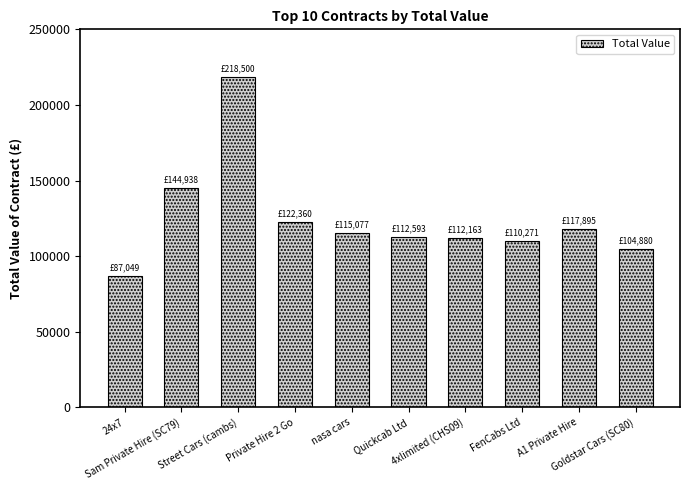

What is the difference between the values at Goldstar Cars (SC80) and Street Cars (cambs)?

113620.0